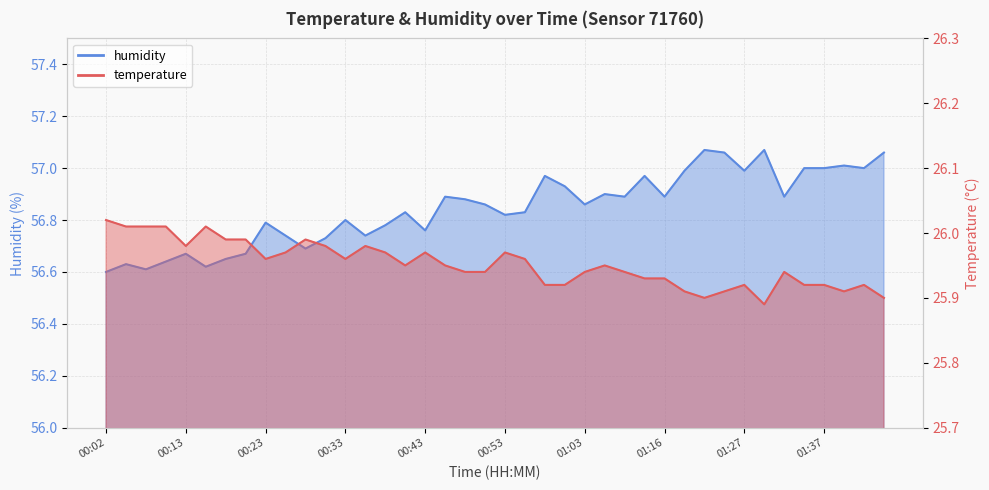

What is the sum of all temperature values?

1038.1